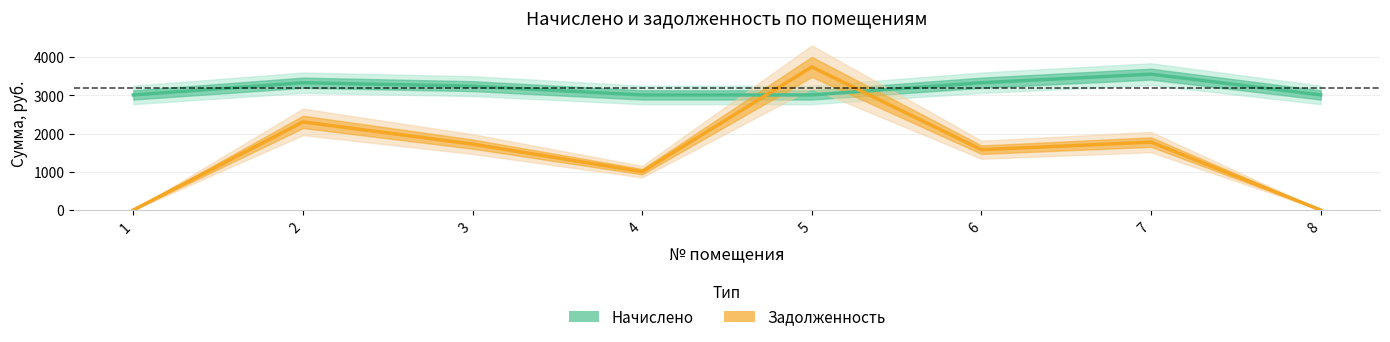

Is this an area chart (filled region under the line)?

No